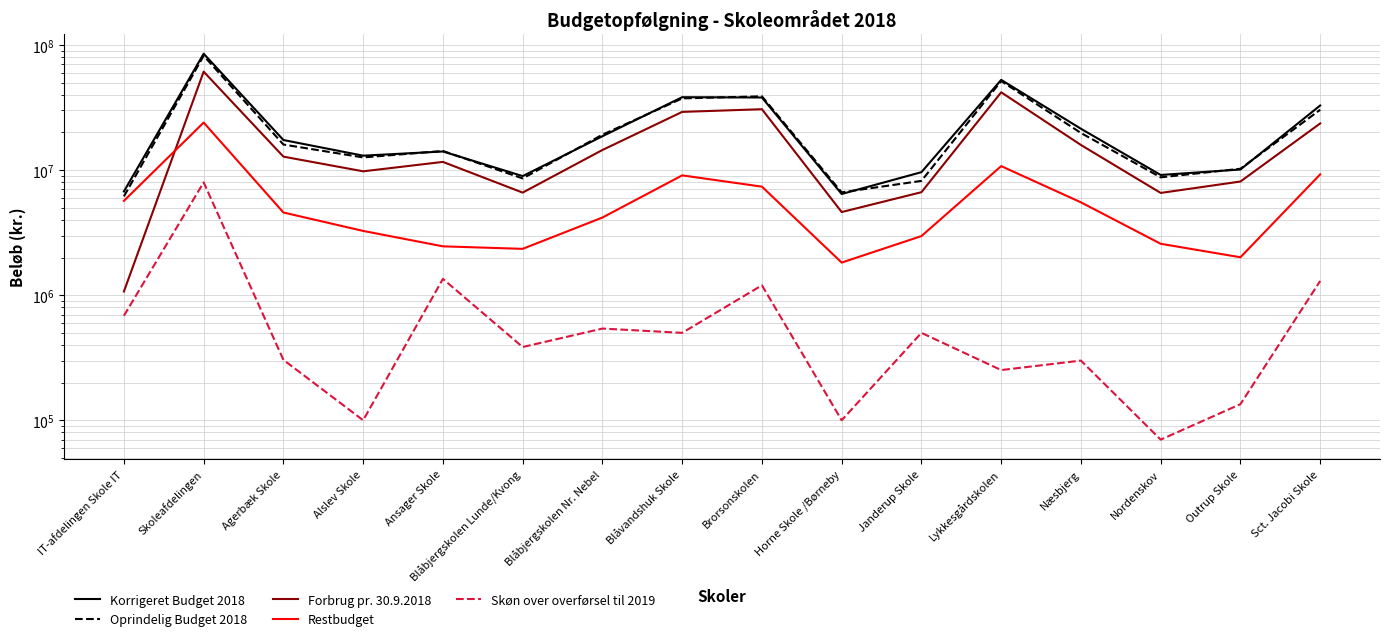

Between Nordenskov and Outrup Skole, which series saw the biggest shift?

Forbrug pr. 30.9.2018